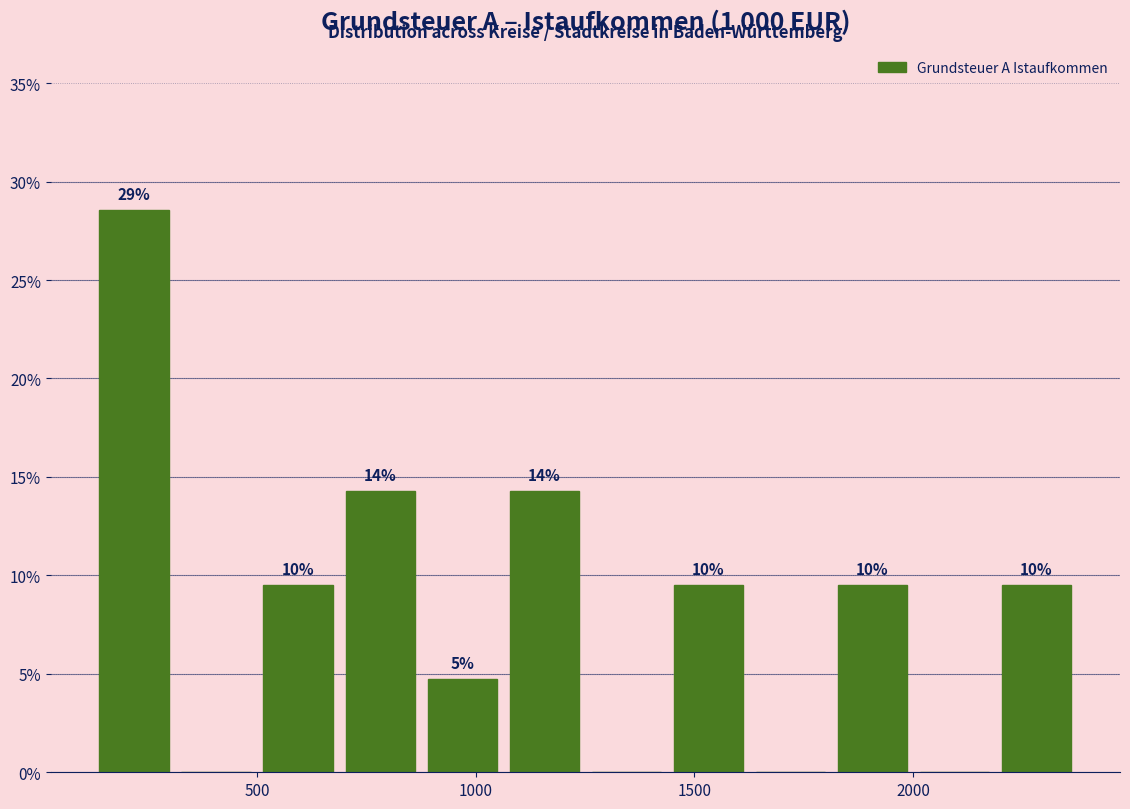

Read against the x-axis, roughly where is the centre of the tallest bar?

200